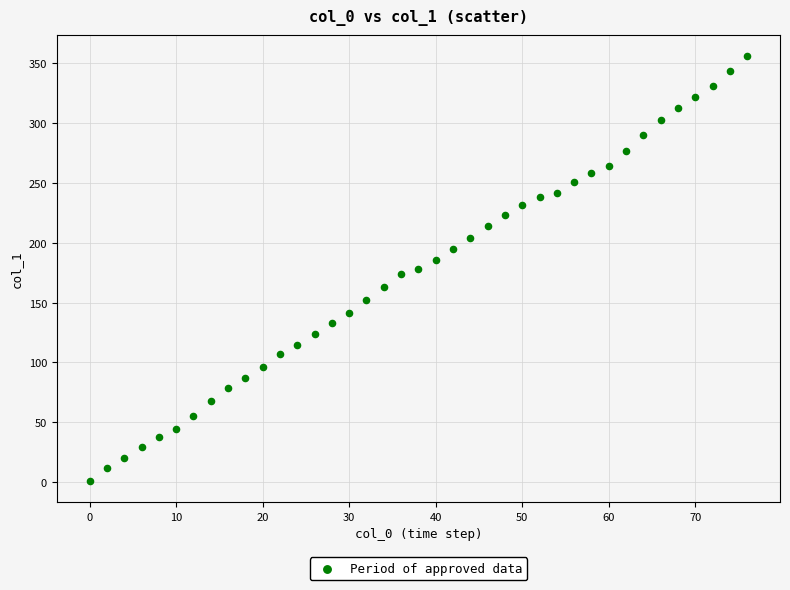

What is the range of X values (max minus min)?

76